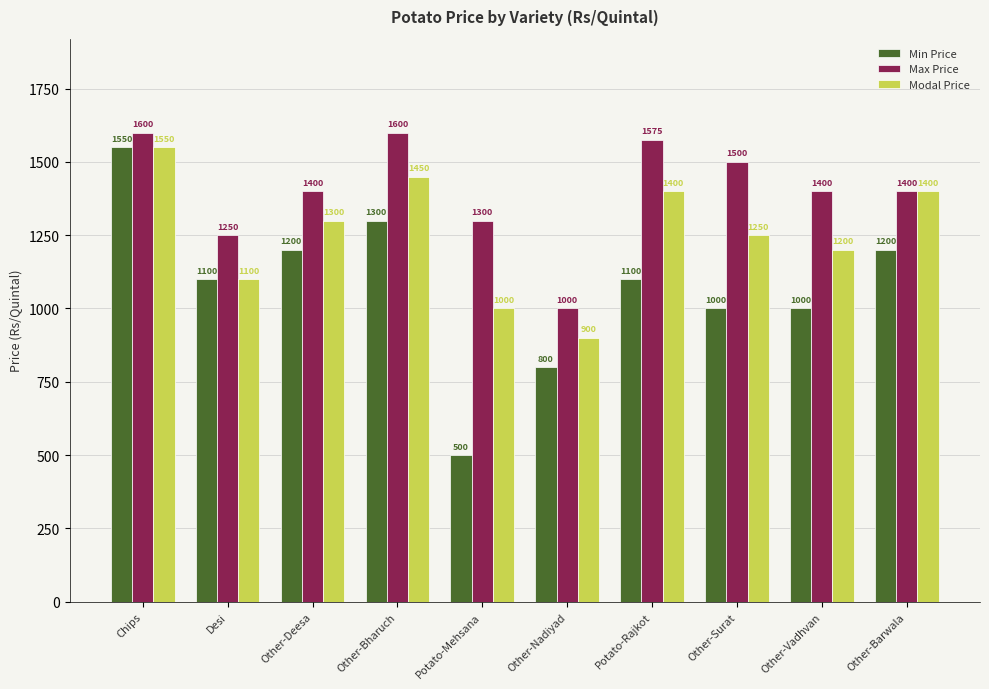

Is it true that Max Price equals 2625 at Other-Bharuch?

False